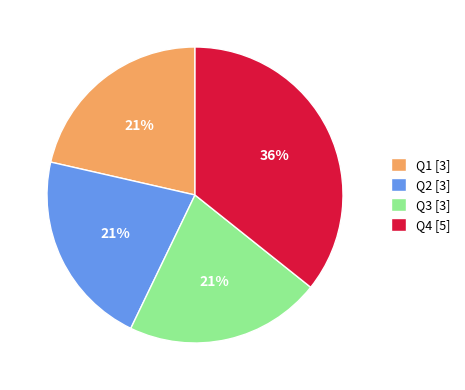

Is there any slice that represents more than half of the pie?

No